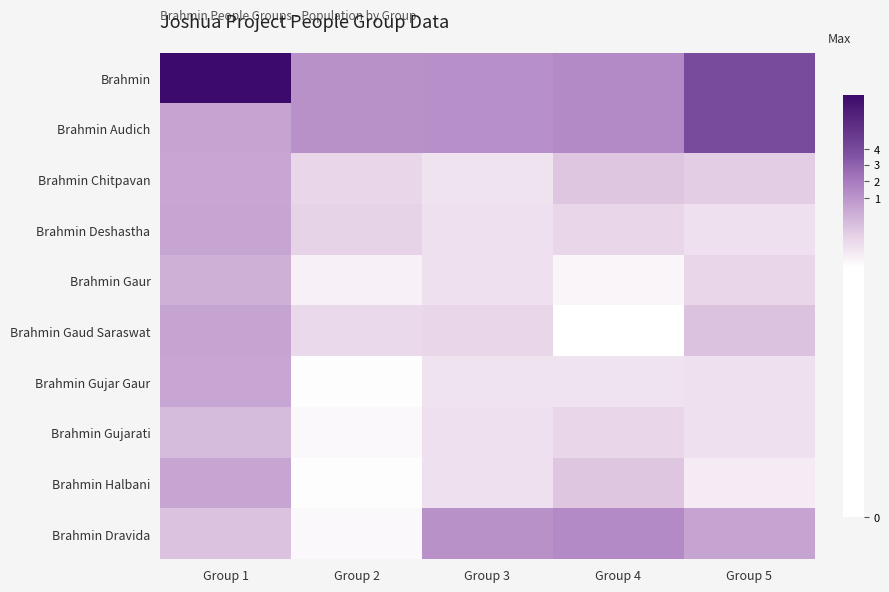

Reading left to right, extract all data points from this chart.

Brahmin: Group 1=17.4	Group 2=13.2	Group 3=13.3	Group 4=13.4	Group 5=15.1
Brahmin Audich: Group 1=12.7	Group 2=13.2	Group 3=13.3	Group 4=13.4	Group 5=15.1
Brahmin Chitpavan: Group 1=12.7	Group 2=11.4	Group 3=11.1	Group 4=11.8	Group 5=11.7
Brahmin Deshastha: Group 1=12.7	Group 2=11.5	Group 3=11.2	Group 4=11.4	Group 5=11.2
Brahmin Gaur: Group 1=12.4	Group 2=10.7	Group 3=11.2	Group 4=10.6	Group 5=11.4
Brahmin Gaud Saraswat: Group 1=12.7	Group 2=11.3	Group 3=11.4	Group 4=10.3	Group 5=11.9
Brahmin Gujar Gaur: Group 1=12.7	Group 2=10.3	Group 3=11.1	Group 4=11.1	Group 5=11.2
Brahmin Gujarati: Group 1=12.1	Group 2=10.5	Group 3=11.2	Group 4=11.4	Group 5=11.2
Brahmin Halbani: Group 1=12.7	Group 2=10.3	Group 3=11.2	Group 4=11.8	Group 5=10.8
Brahmin Dravida: Group 1=11.9	Group 2=10.5	Group 3=13.2	Group 4=13.4	Group 5=12.7